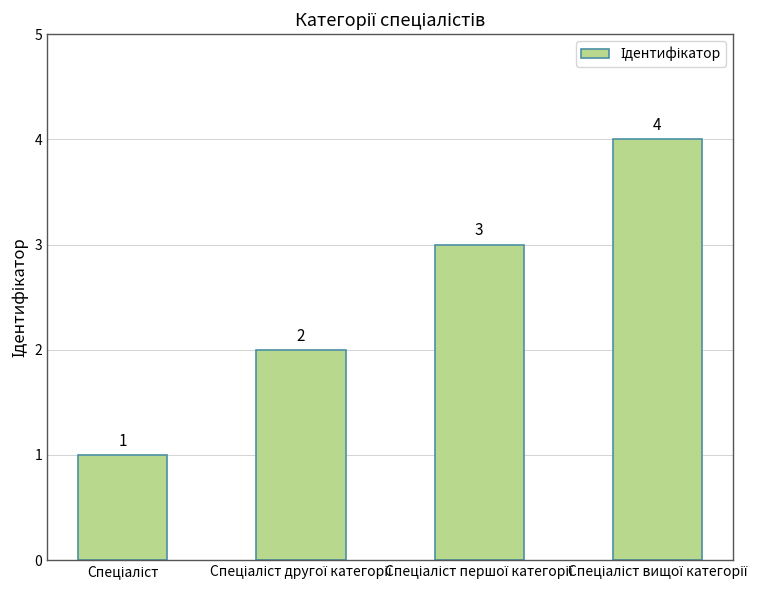

What is the difference between the maximum and minimum values?

3